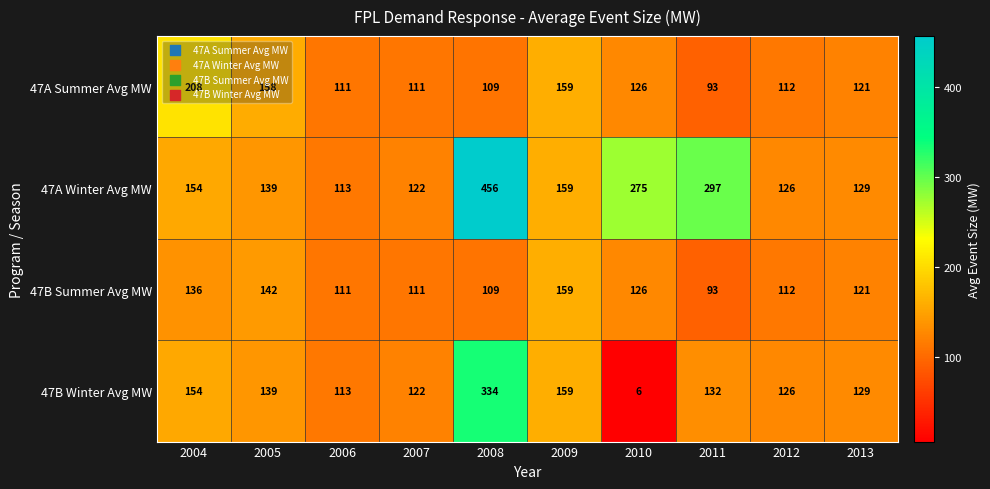

Rank the series by their maximum value, from highest to lowest.

47A Winter Avg MW, 47B Winter Avg MW, 47A Summer Avg MW, 47B Summer Avg MW